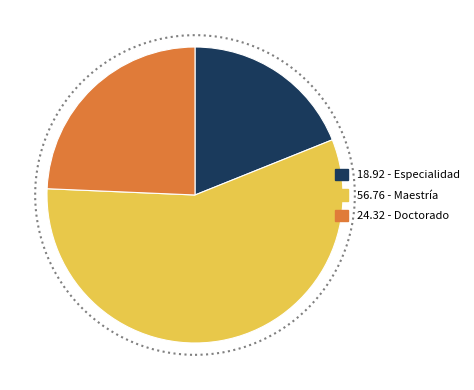

Is there any slice that represents more than half of the pie?

Yes